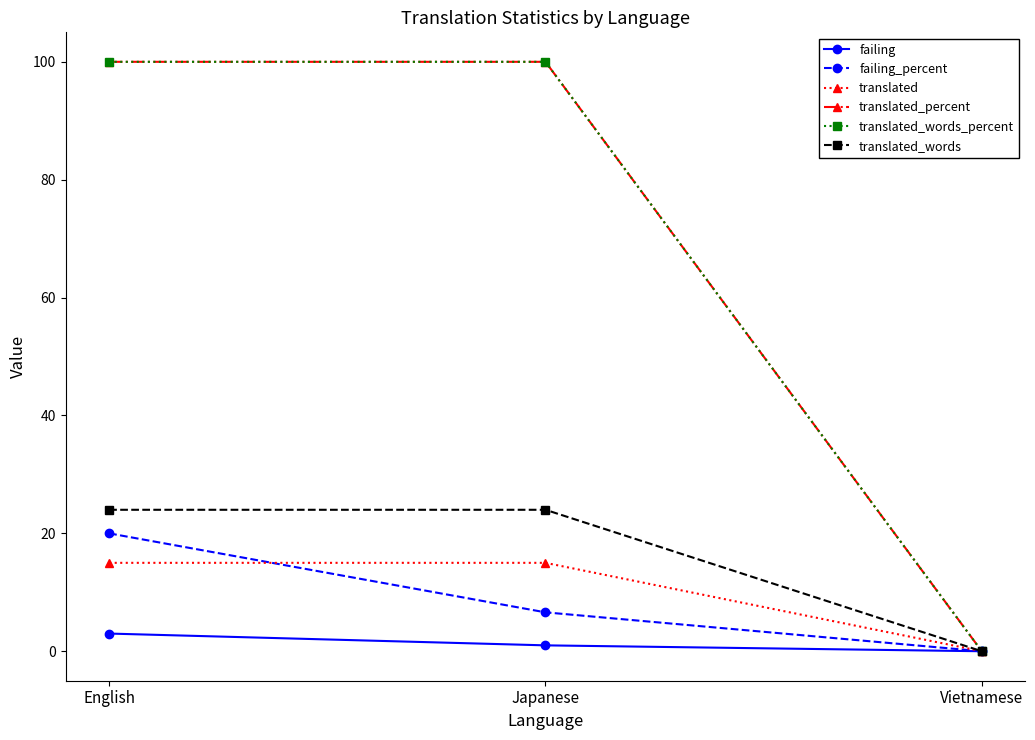

Is it true that translated_percent equals 67.5 at English?

False